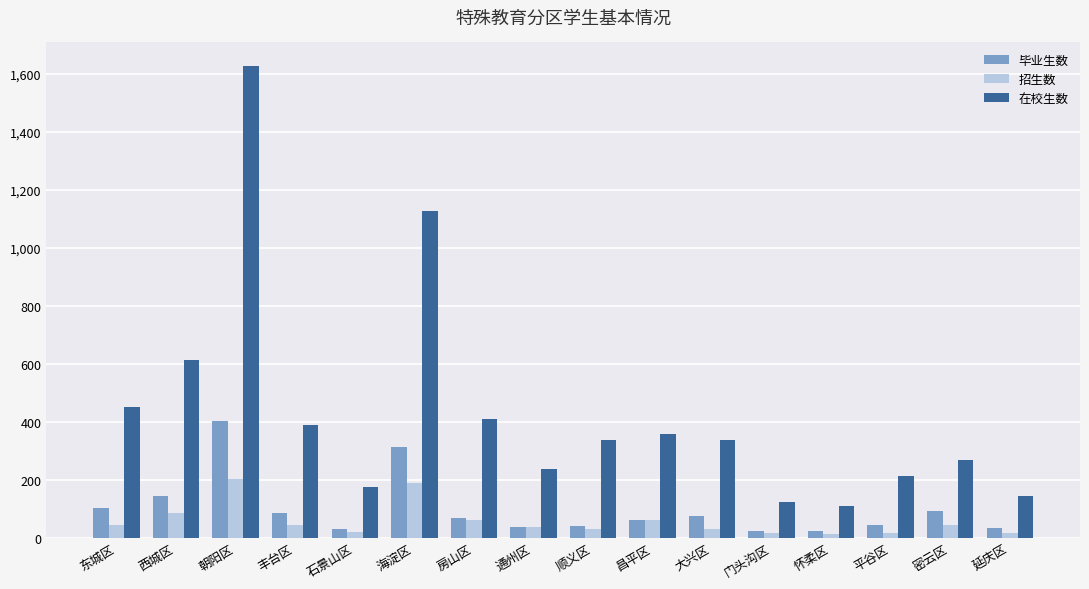

The 招生数 series shows 36 at 通州区. True or false?

True